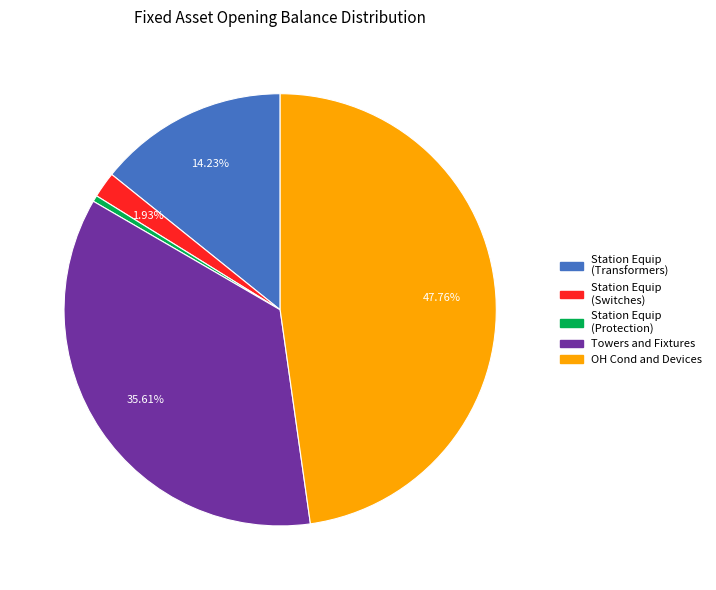

Is there any slice that represents more than half of the pie?

No